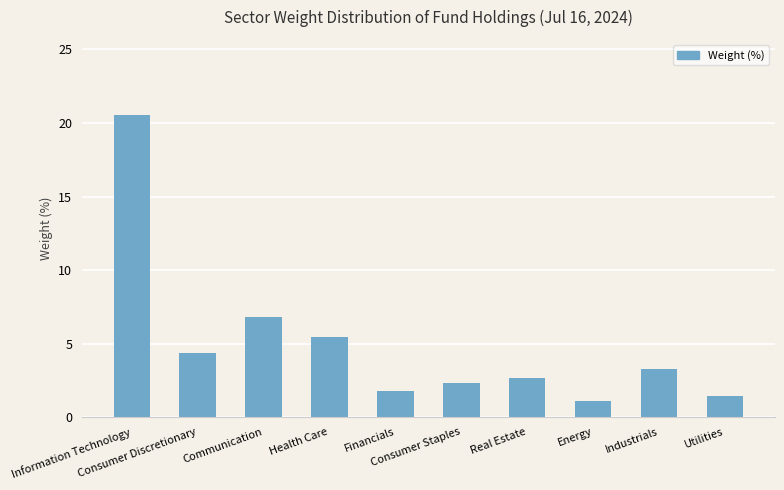

What is the label of the 6th bar from the right?

Financials